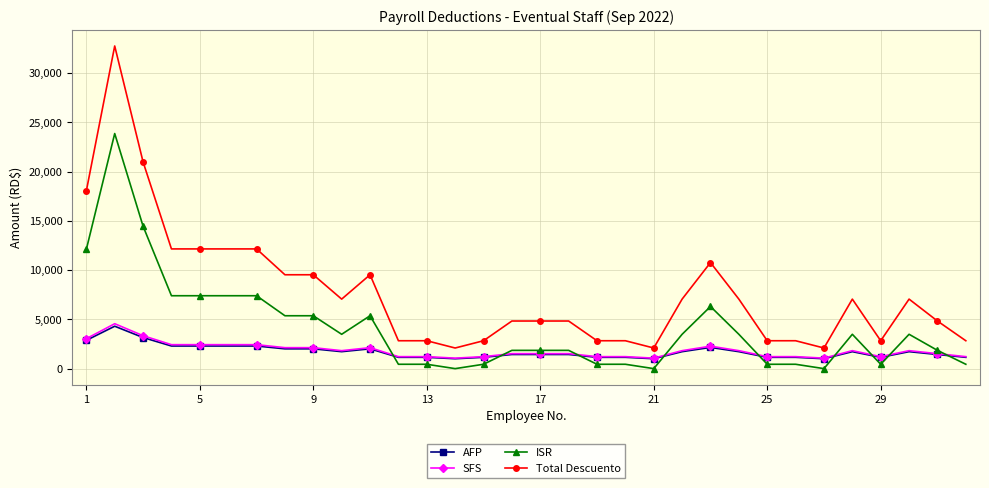

What is the maximum value shown in the chart?

32756.6